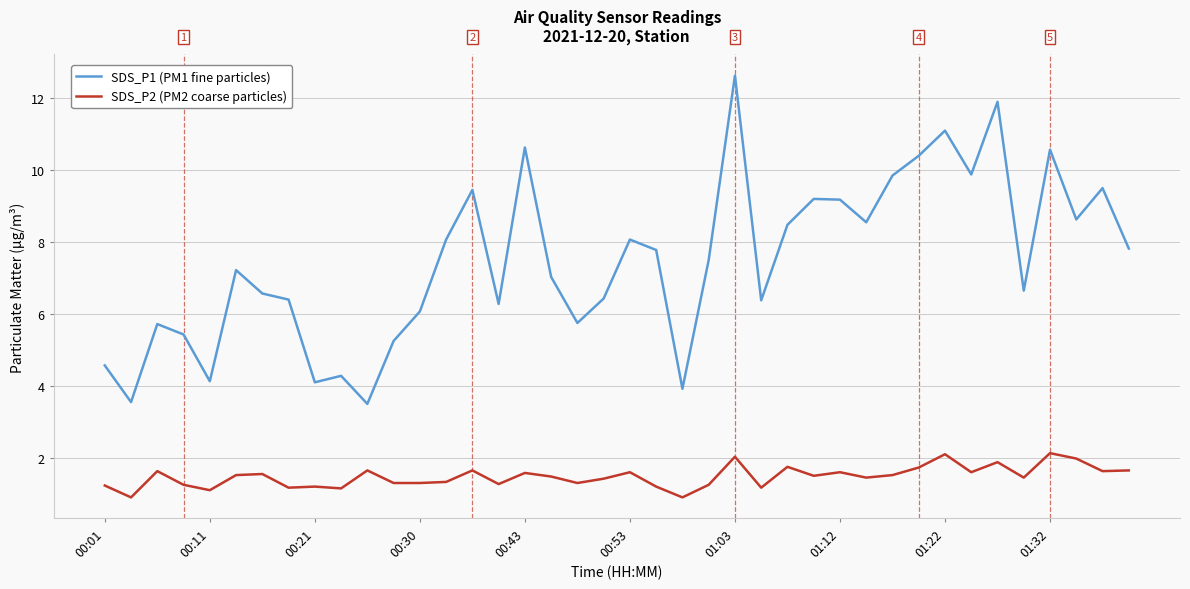

True or false: SDS_P2 (PM2 coarse particles) and SDS_P1 (PM1 fine particles) cross at least once.

False